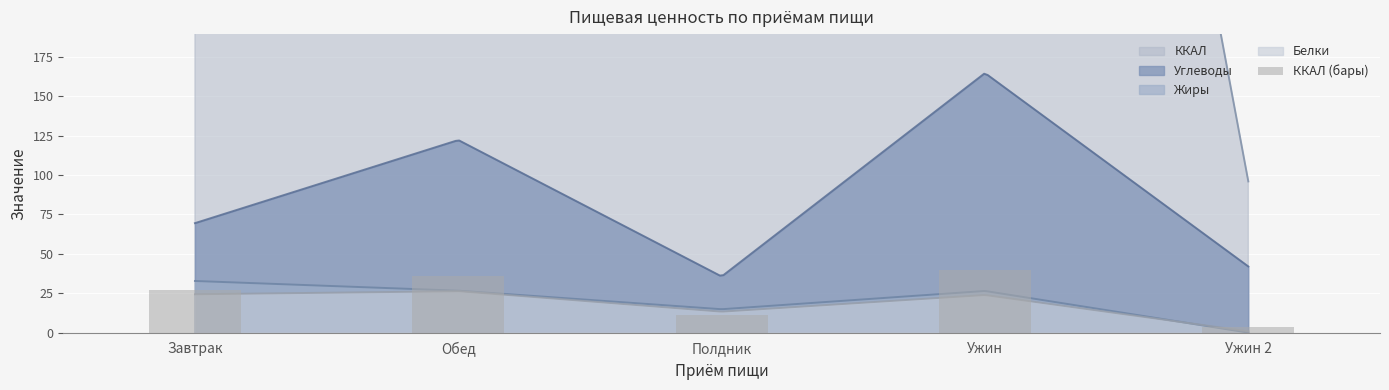

Reading left to right, what are all the values shown in this chart?

26.8	36.2	11.1	39.7	3.8